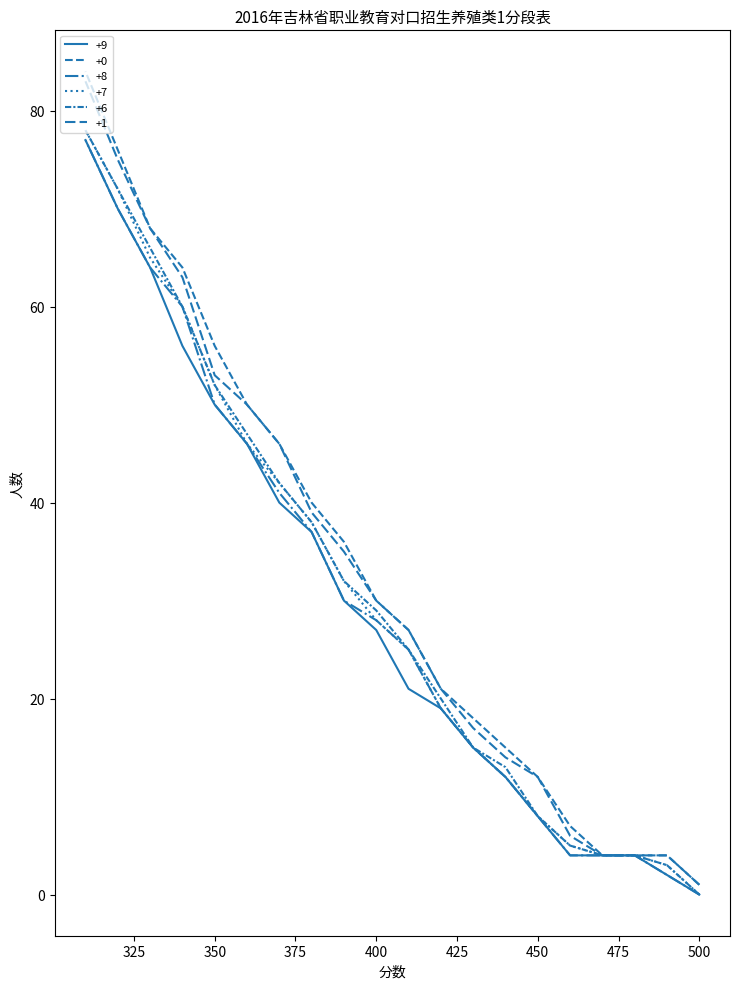

True or false: +6 and +0 intersect in this chart.

False